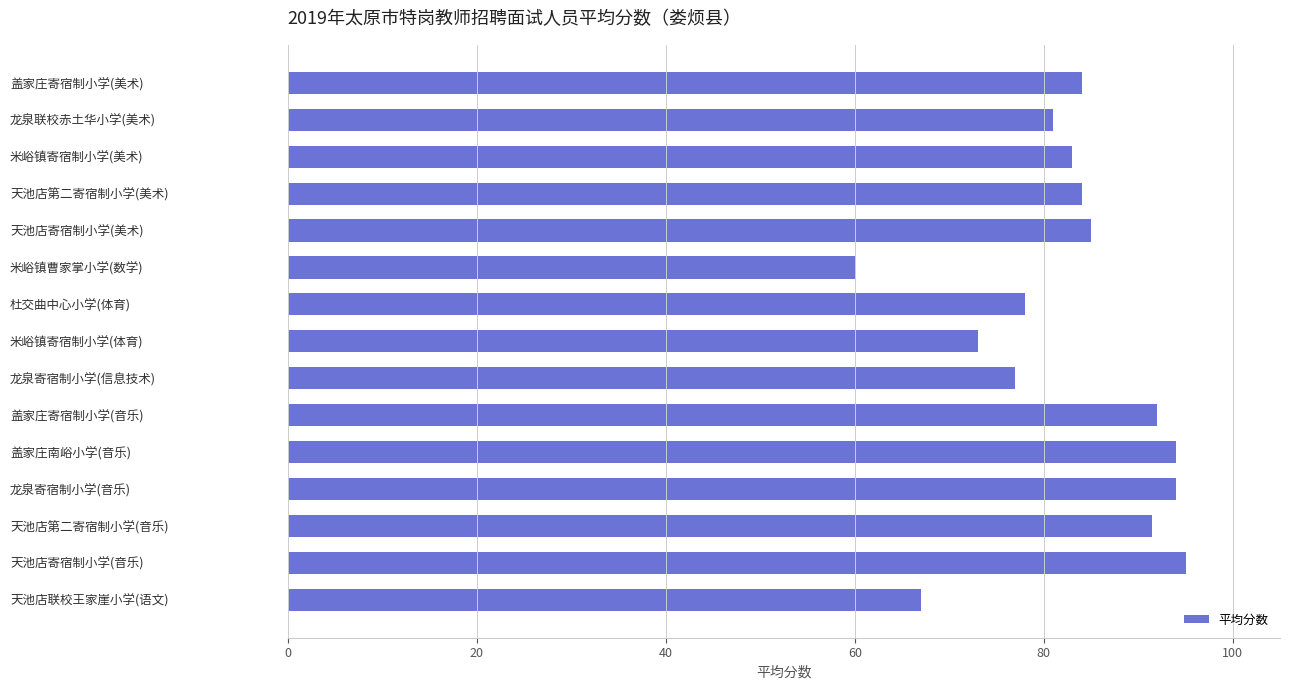

At which category does the chart reach its minimum across all series?

米峪镇曹家掌小学(数学)